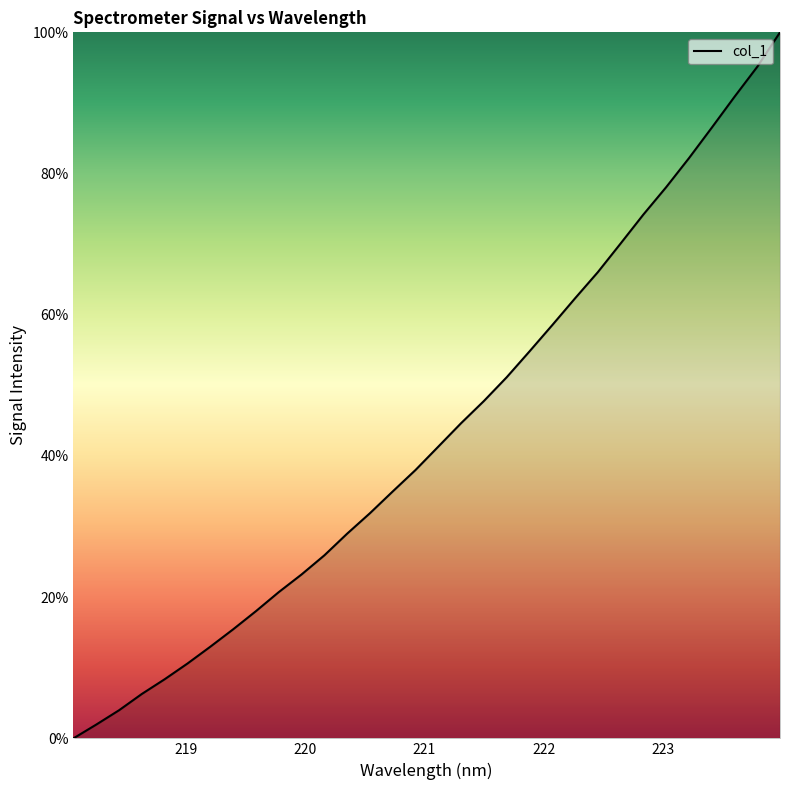

Is this an area chart (filled region under the line)?

No